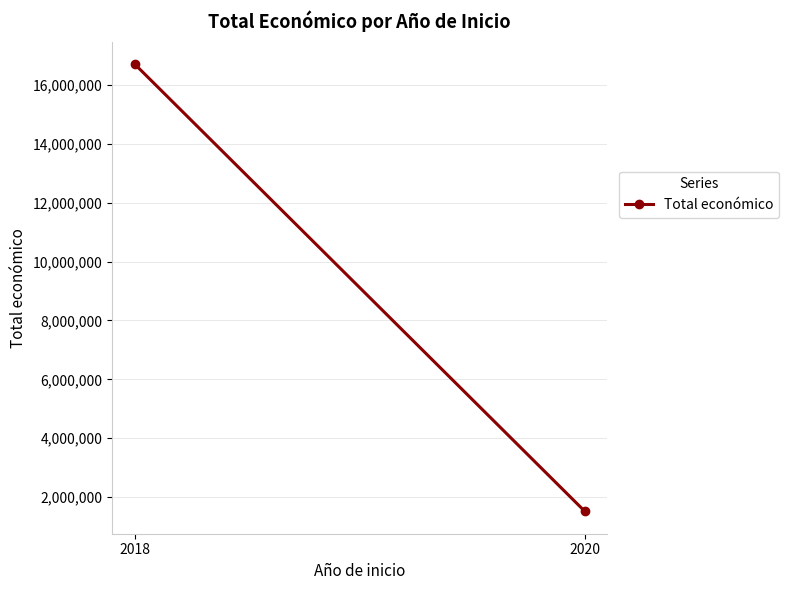

Count the values in the range 1513726 to 16717813.

2